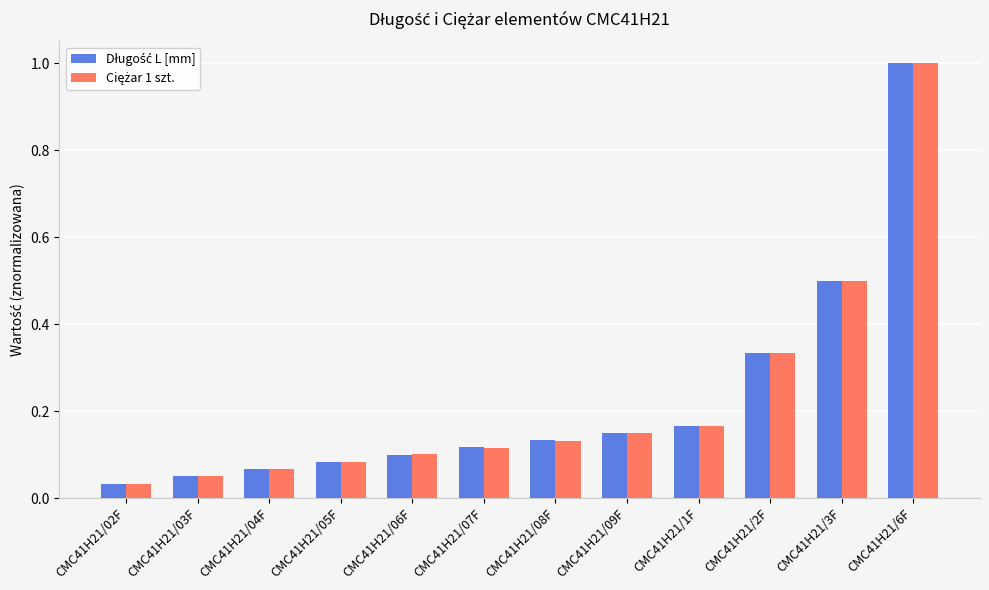

At which category is the sum across all series the highest?

CMC41H21/6F